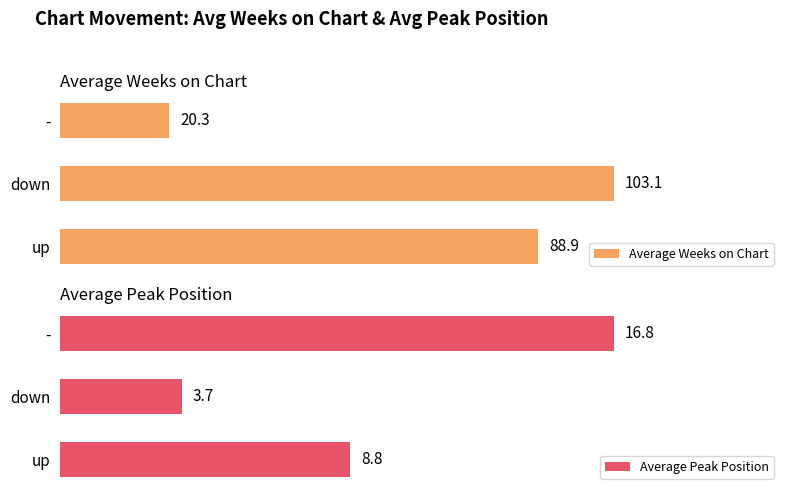

Rank the series by their maximum value, from lowest to highest.

Average Peak Position, Average Weeks on Chart